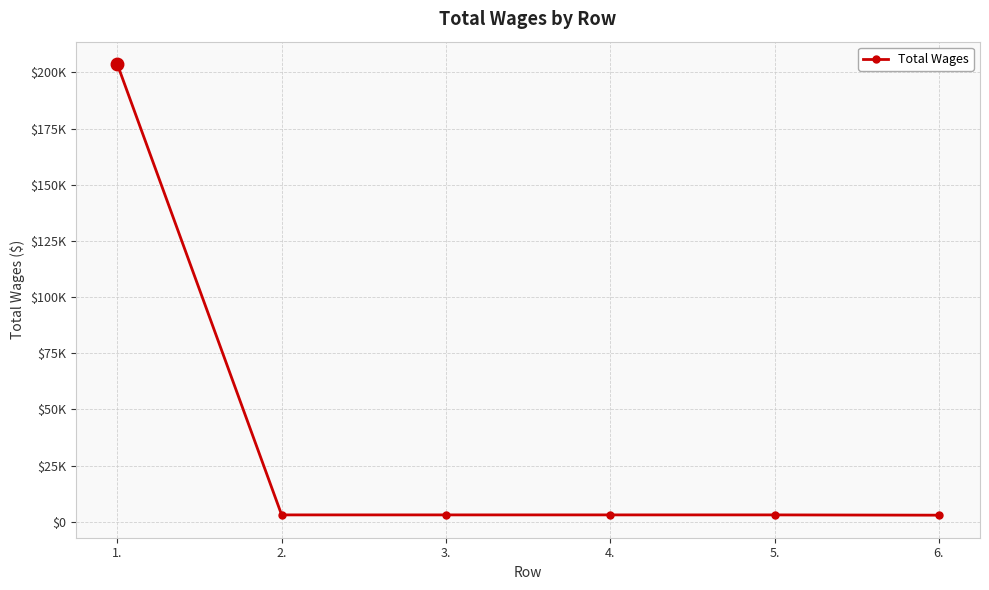

At which label is the value closest to 103288?

2.